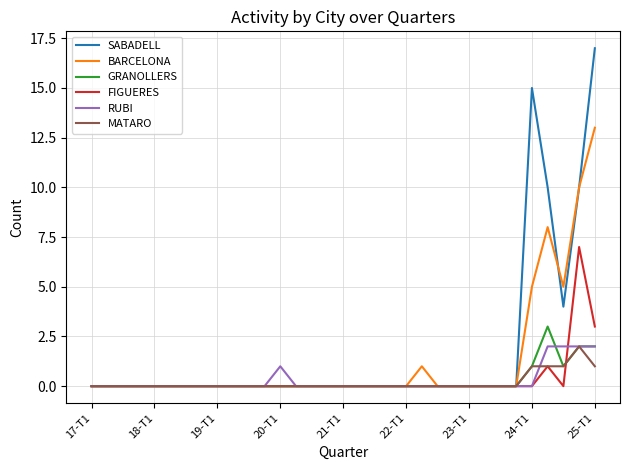

Which series has the widest spread of values?

SABADELL